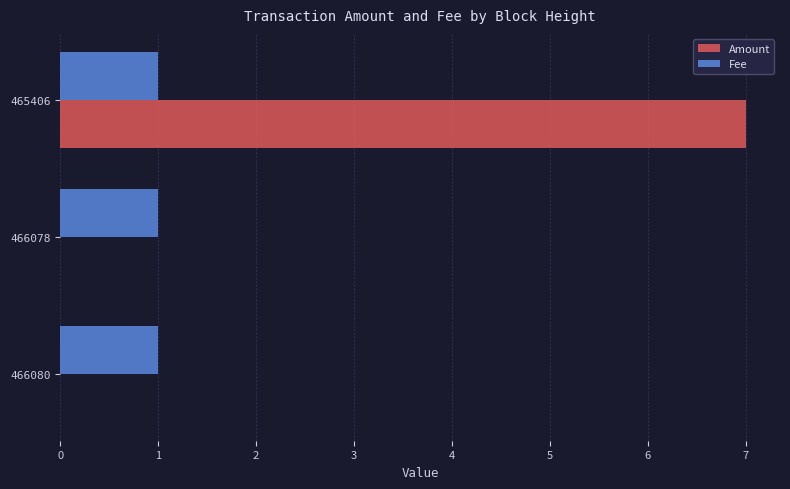

The Fee series shows 0 at 466078. True or false?

False